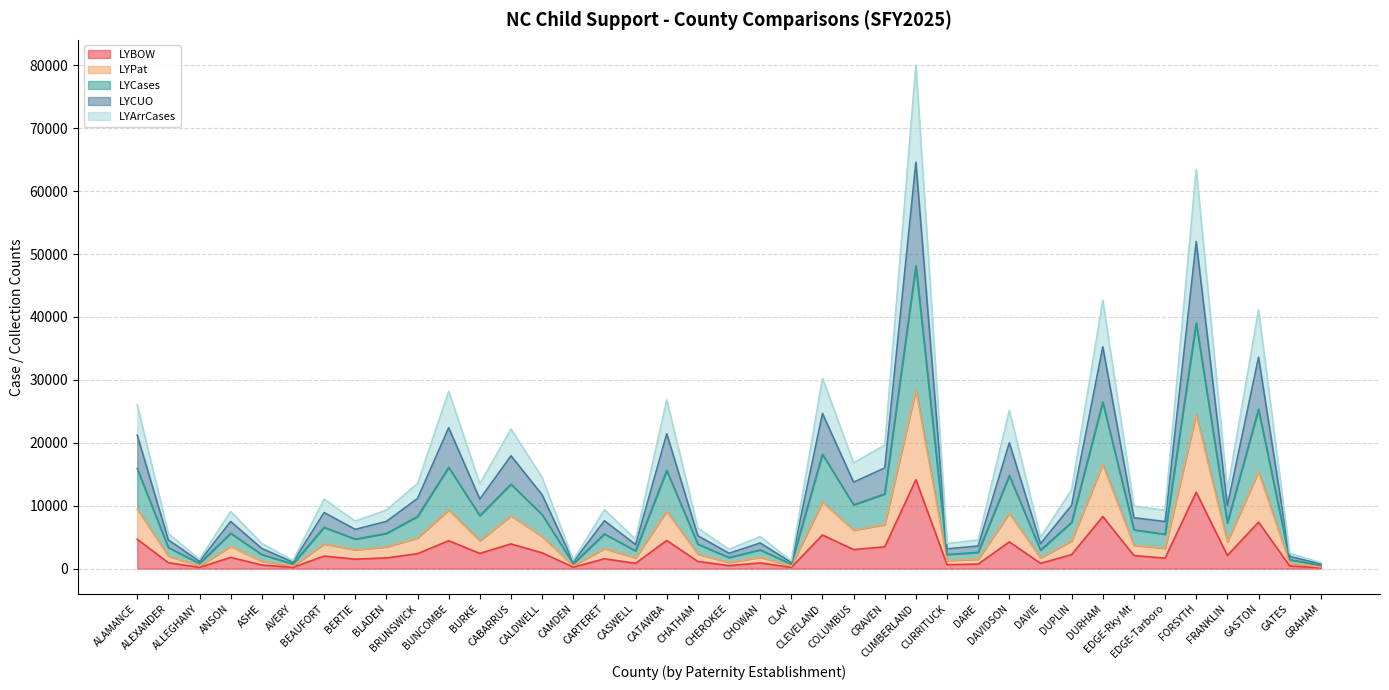

What is the total value across all series at ASHE?

3999